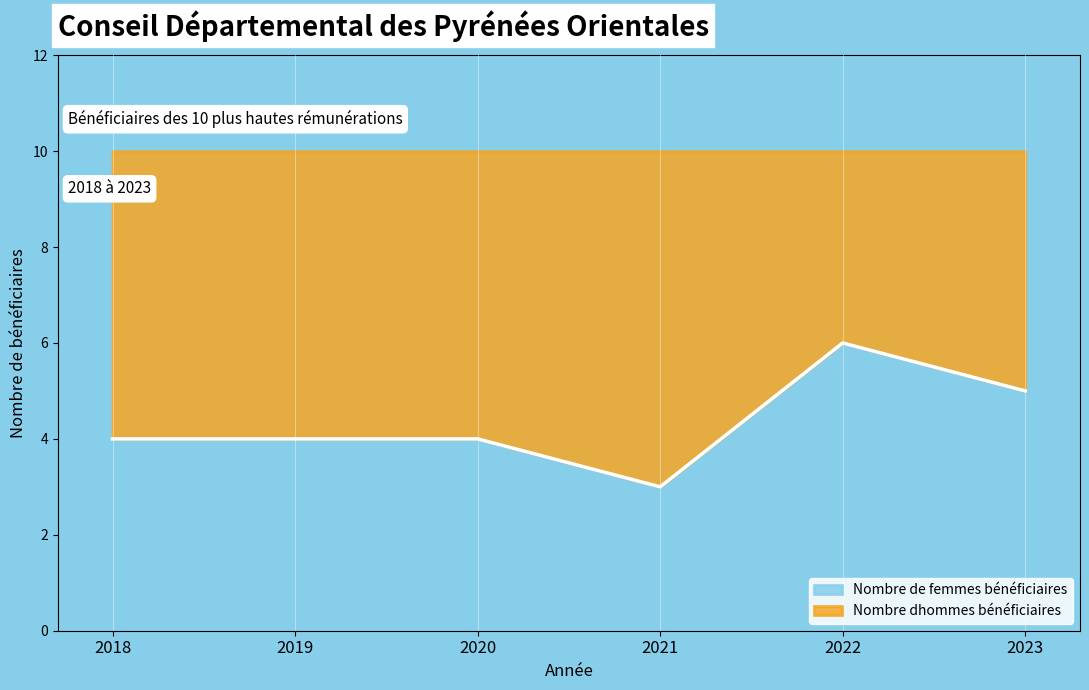

Rank the categories by value from lowest to highest.

2021, 2018, 2019, 2020, 2023, 2022